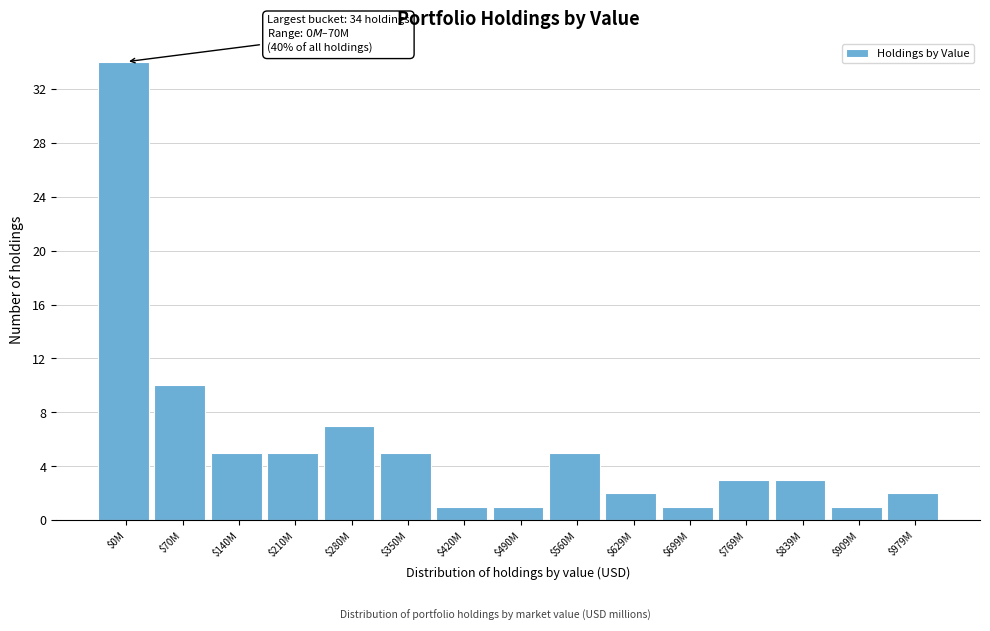

Reading right to left, what are all the values shown in this chart?

2	1	3	3	1	2	5	1	1	5	7	5	5	10	34